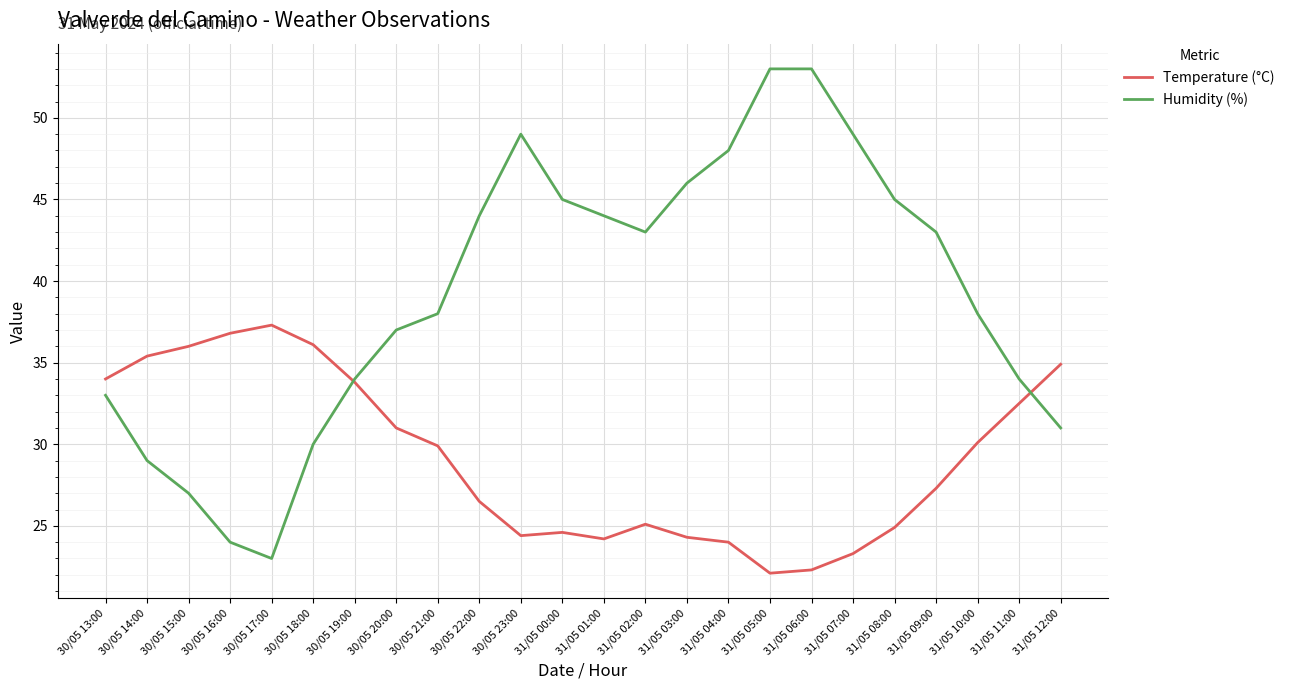

What are all the series names shown in the legend?

Temperature (°C), Humidity (%)